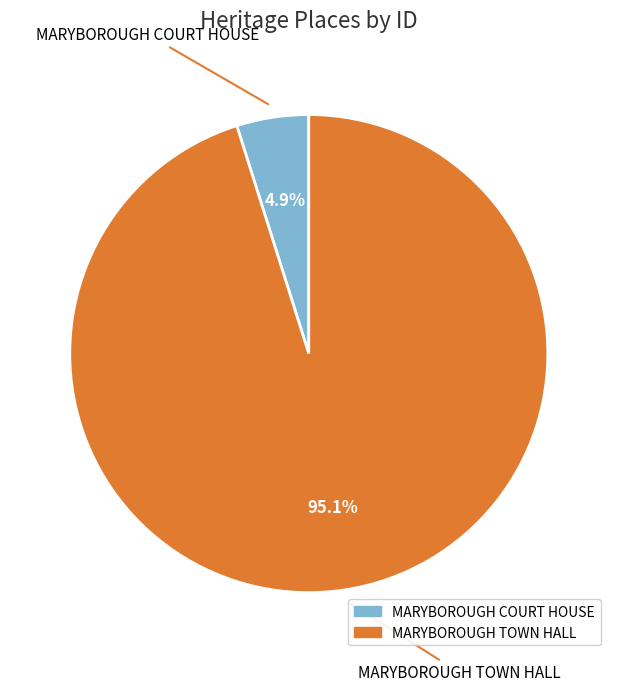

What is the largest slice in the pie chart?

MARYBOROUGH TOWN HALL